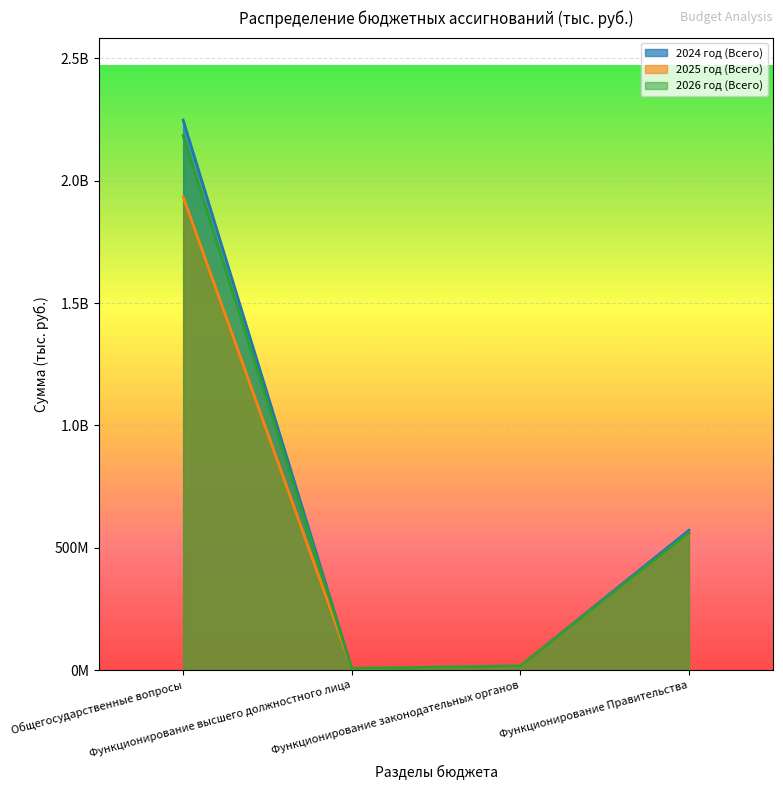

How many values in the 2025 год (Всего) series are below 558962680?

2